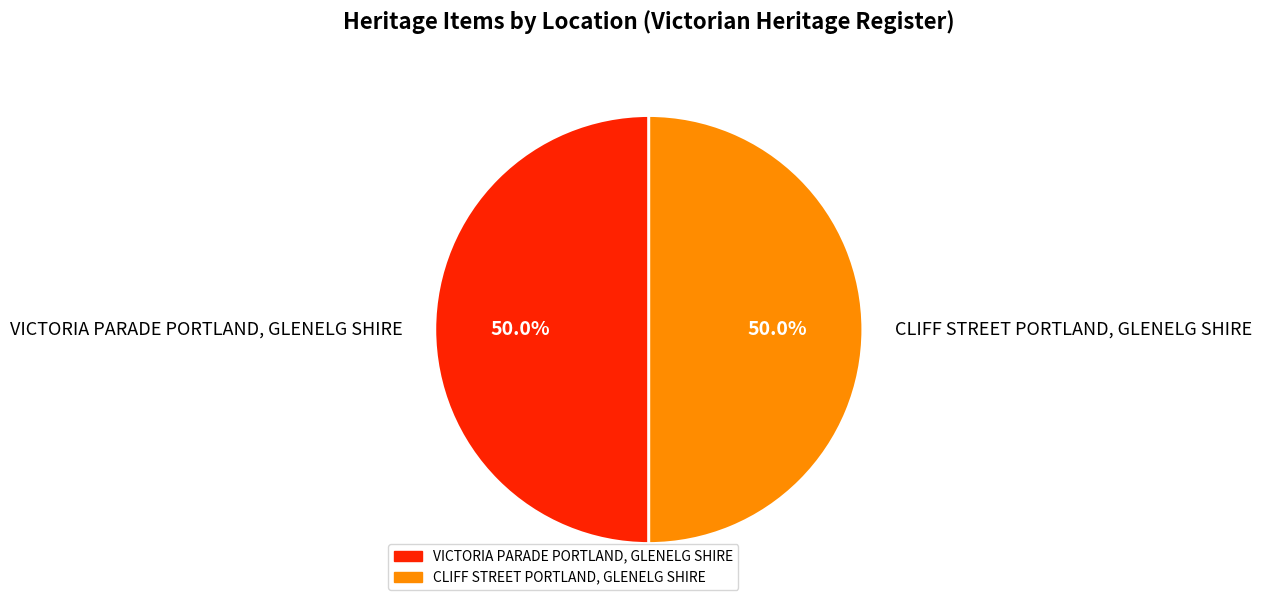

Is it true that VICTORIA PARADE PORTLAND, GLENELG SHIRE is 61% of the pie?

False